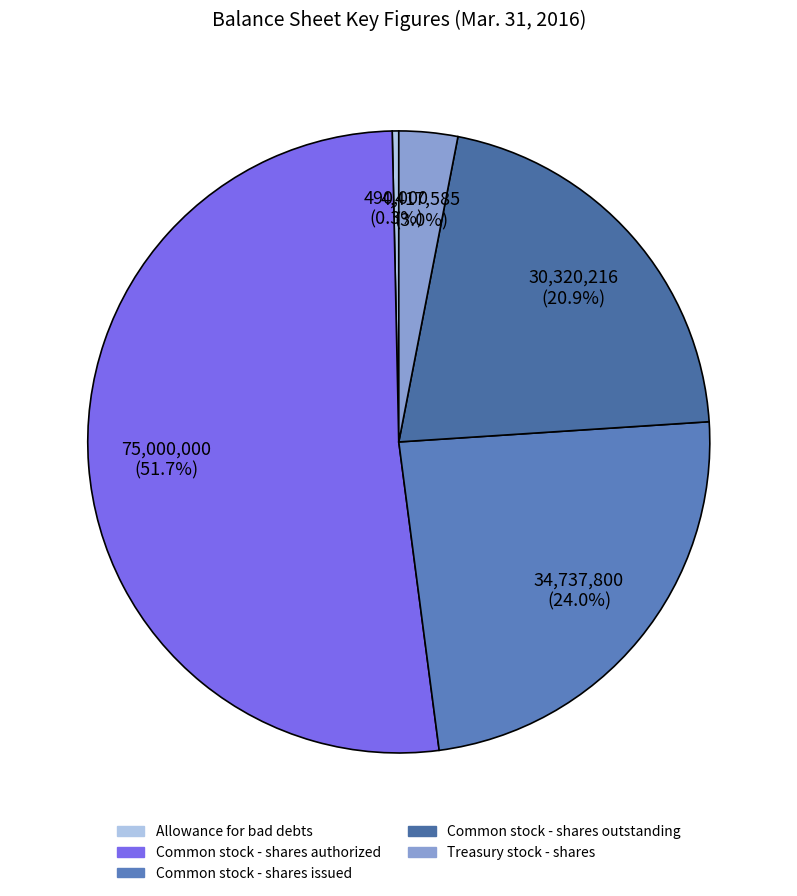

Which category has the biggest portion of the pie?

Common stock - shares authorized